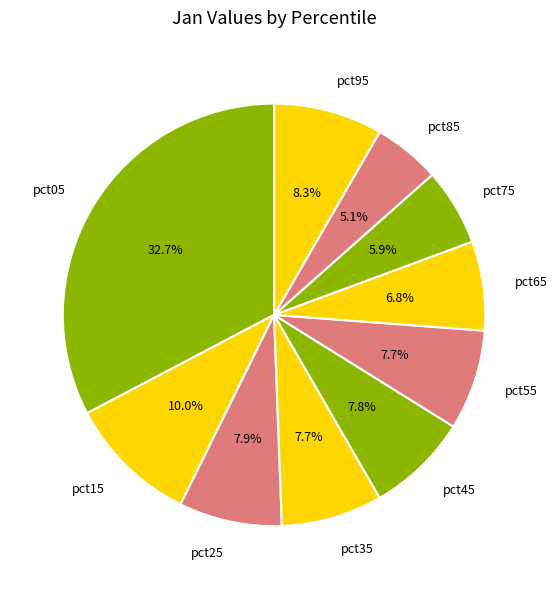

To the nearest percent, what percentage of the pie is pct55?

8%